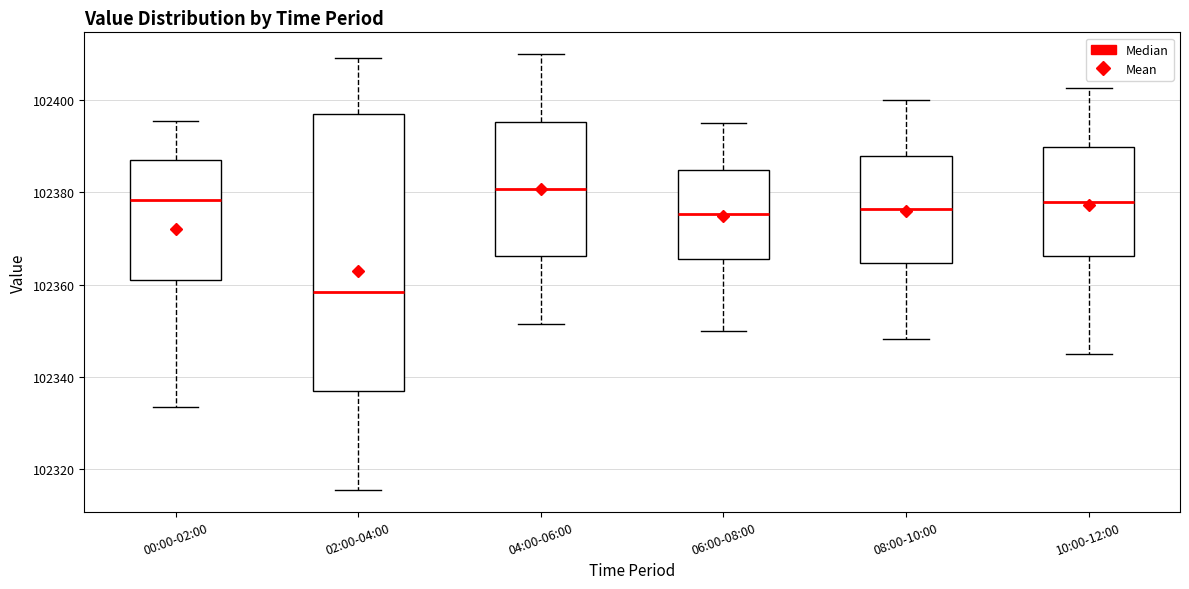

Which box is the tallest, from its lower edge to its upper edge?

02:00-04:00